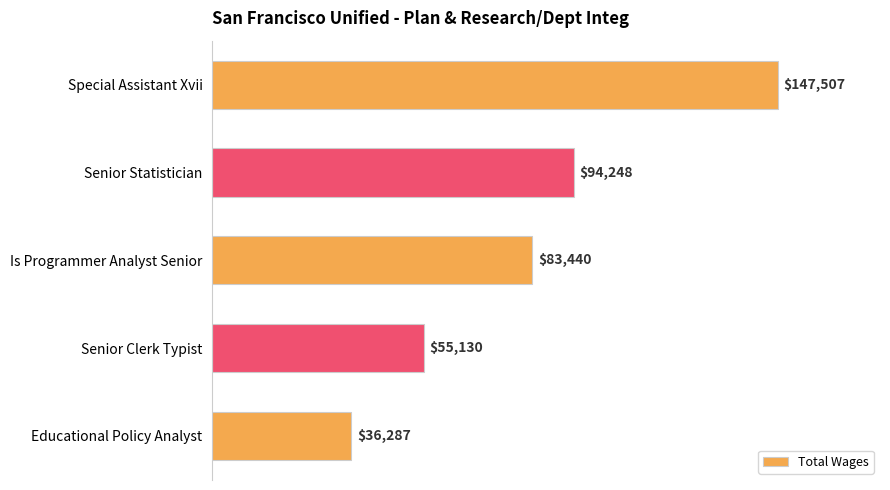

How many bars are there in total?

5